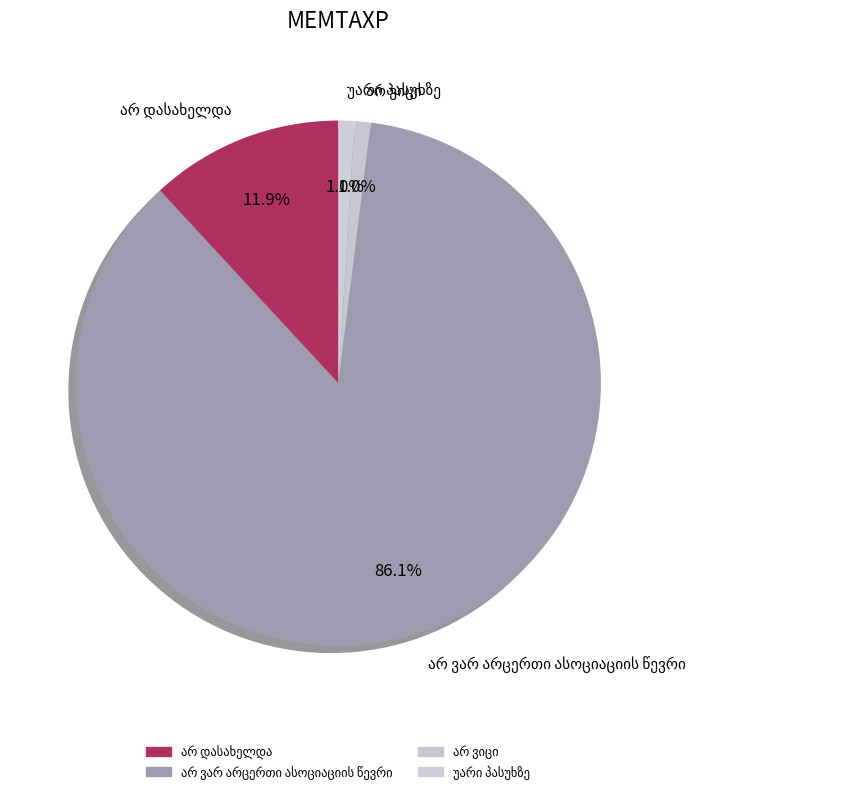

How many segments does this pie chart have?

4